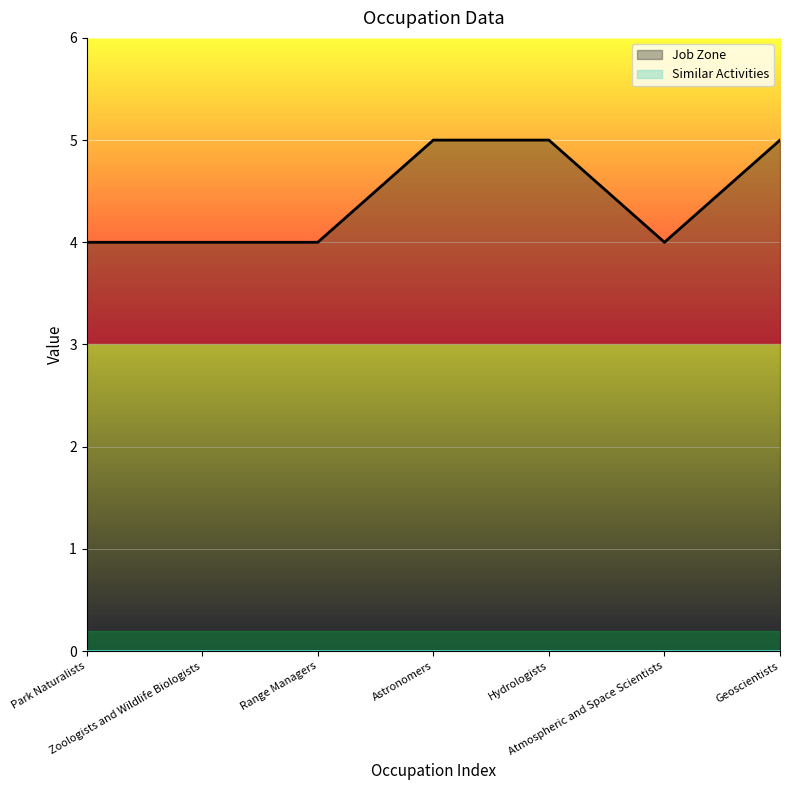

Reading left to right, what are all the values shown in this chart?

Park Naturalists=4	Zoologists and Wildlife Biologists=4	Range Managers=4	Astronomers=5	Hydrologists=5	Atmospheric and Space Scientists=4	Geoscientists=5